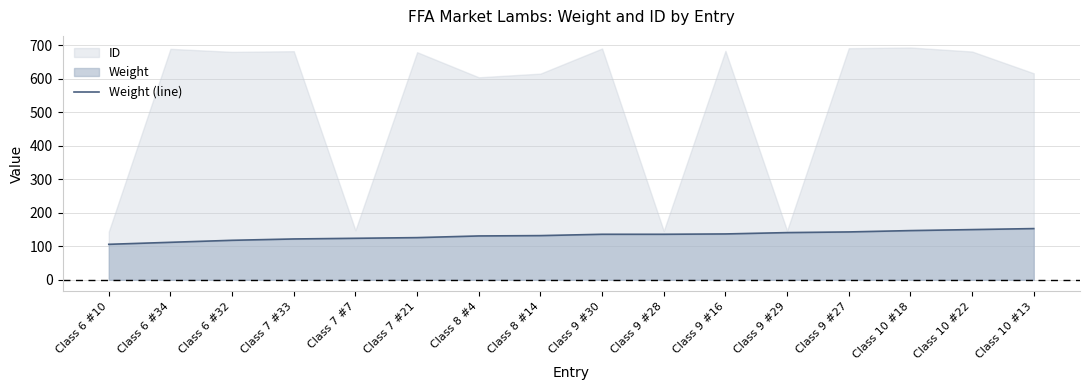

What is the ratio of the value at Class 9 #30 to the value at Class 6 #10?

1.3